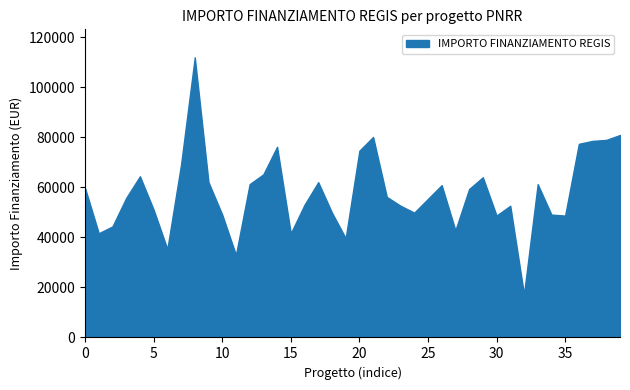

Which has a higher value, 17 or 4?

4